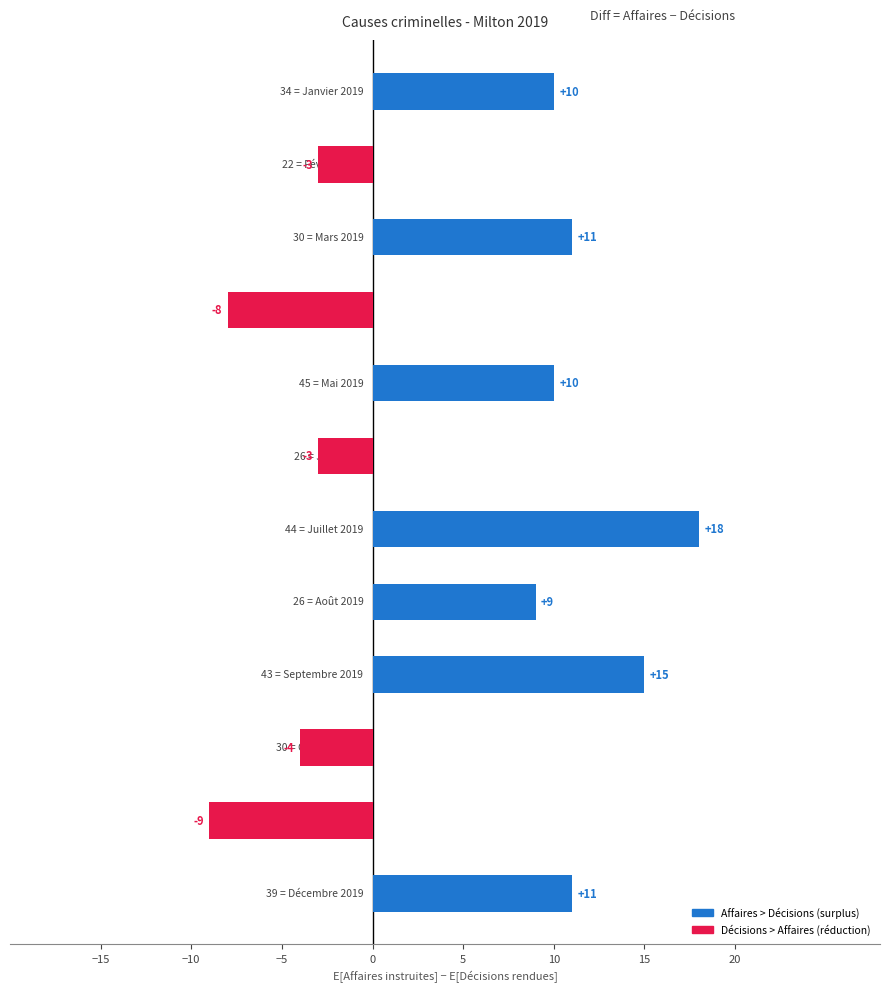

Does the chart contain stacked bars?

No